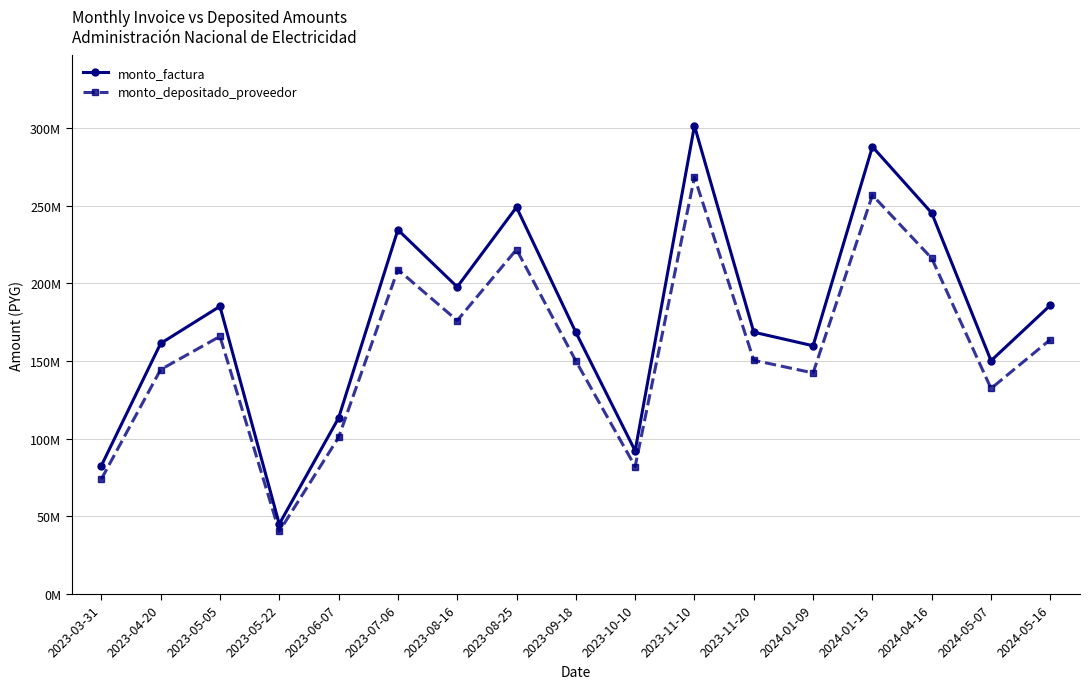

True or false: monto_depositado_proveedor and monto_factura intersect in this chart.

False